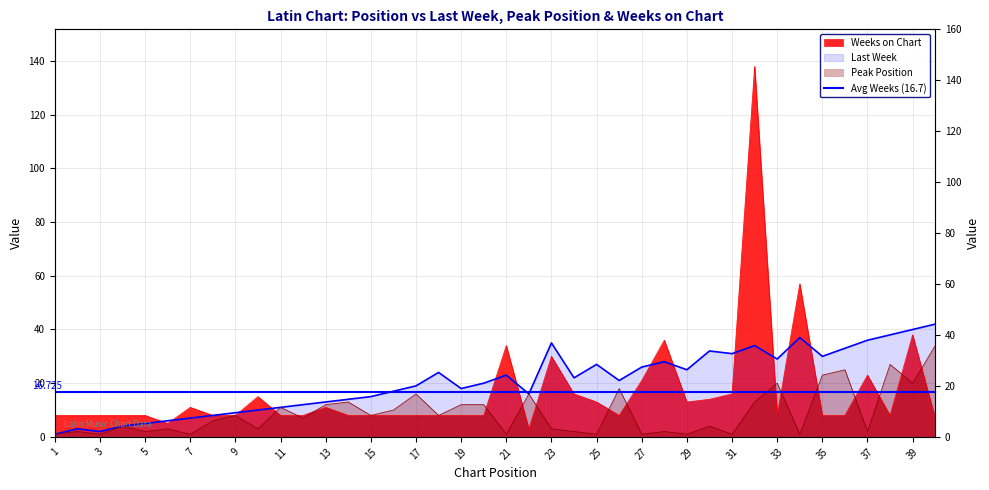

True or false: Weeks on Chart and Peak Position intersect in this chart.

True